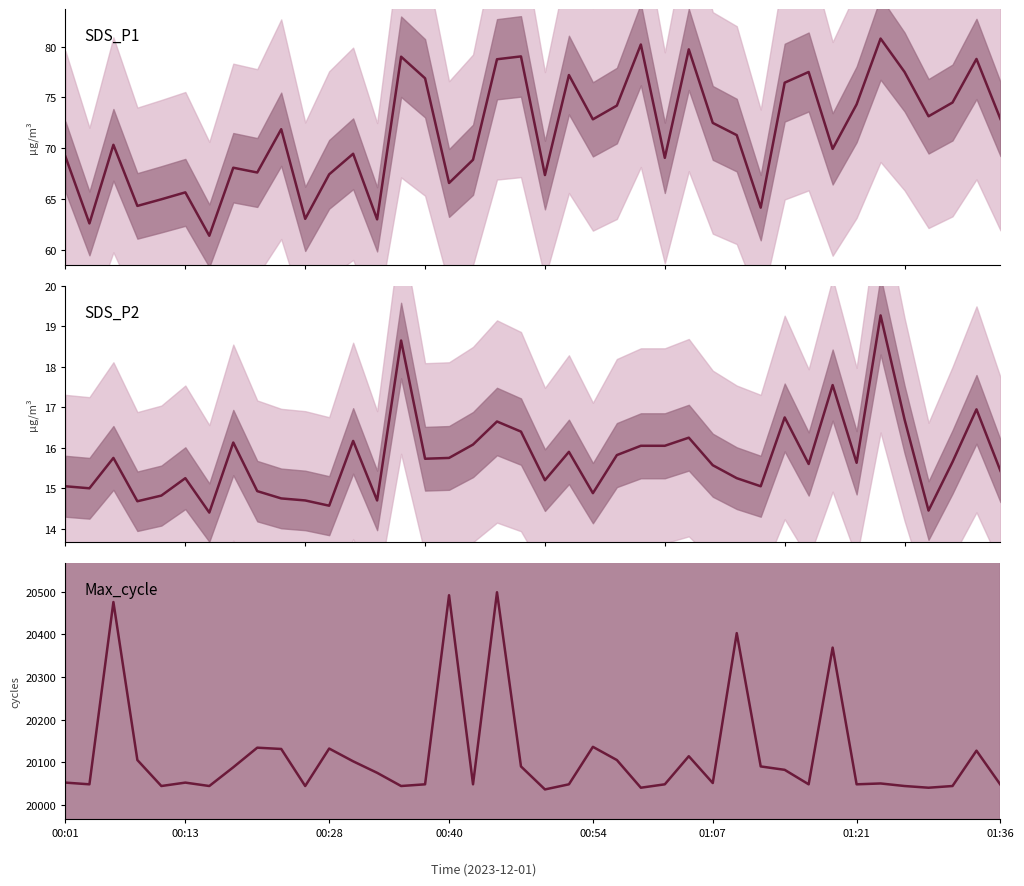

What is the sum of all SDS_P2 values?

630.2